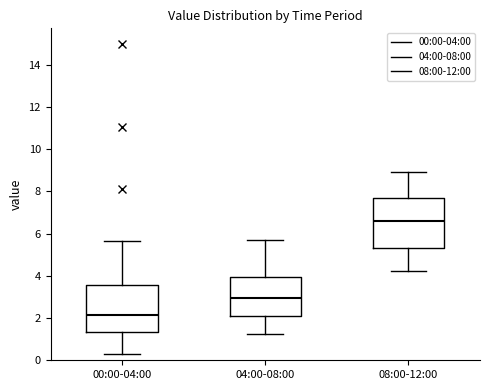

Where is the upper edge of the box for 04:00-08:00 on the y-axis? The values are not printed on the chart, so give them approximately, as read against the axis.

4.0